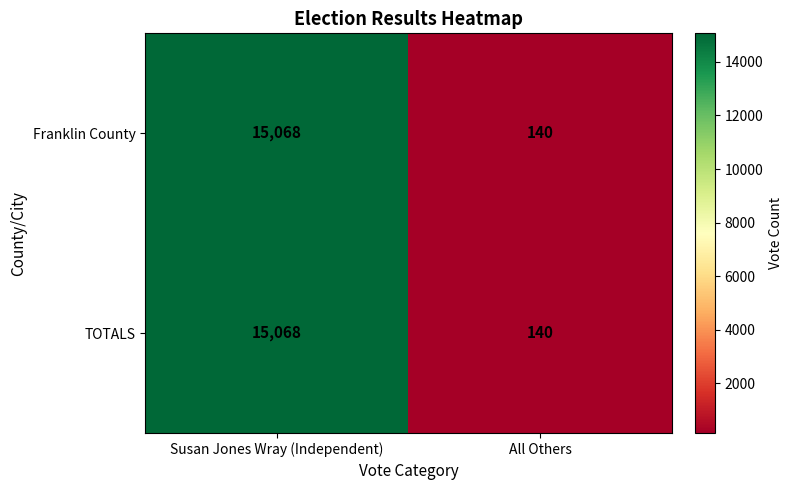

Count the number of categories in the chart.

2